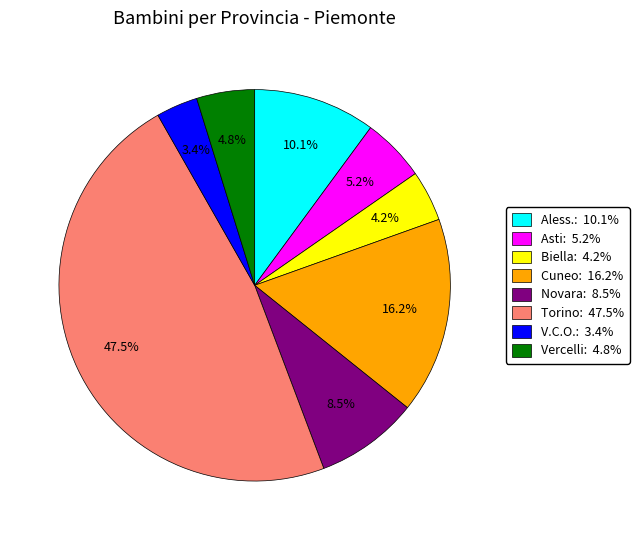

How many segments does this pie chart have?

8